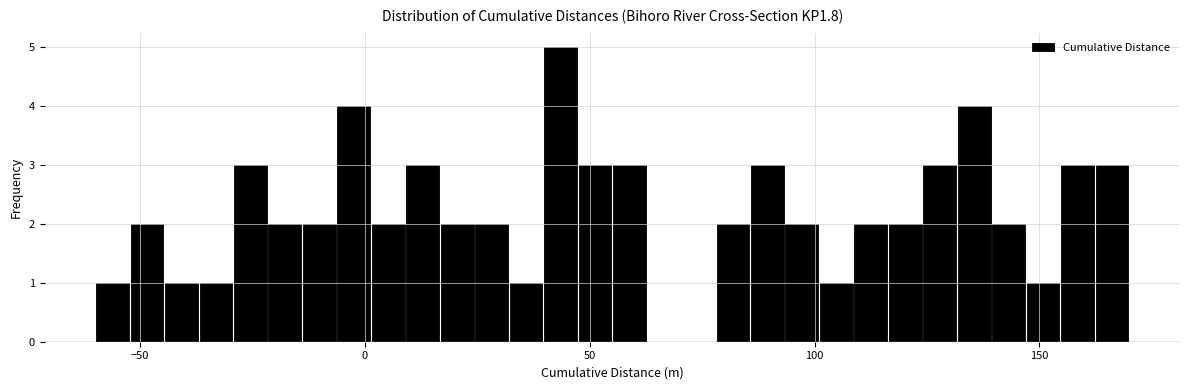

Read against the x-axis, roughly where is the centre of the tallest bar?

45